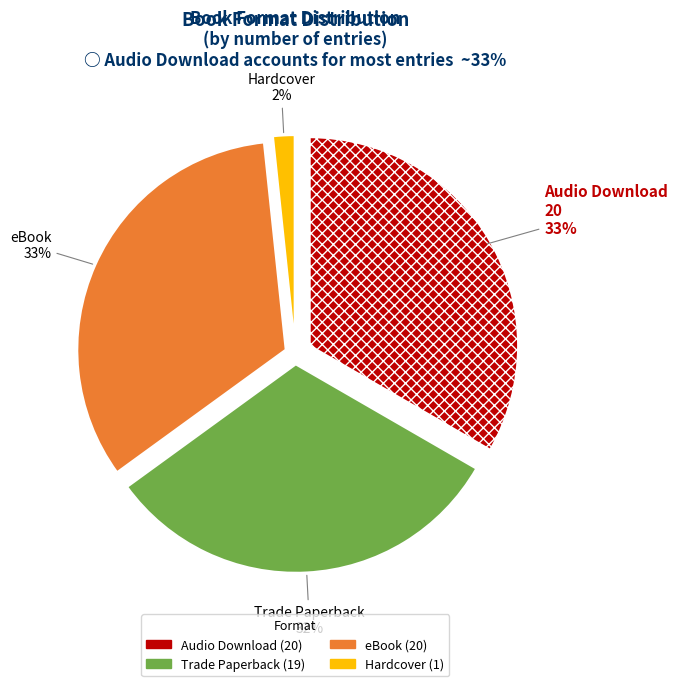

To the nearest percent, what is the difference between the eBook and Trade Paperback slice percentages?

2%